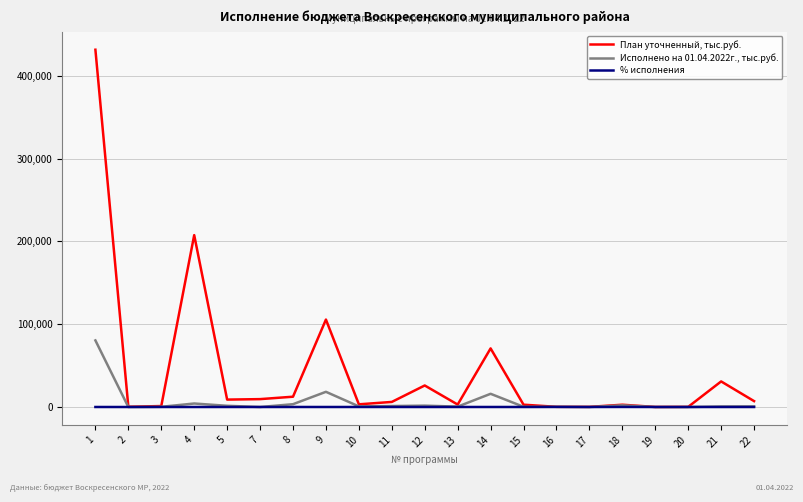

What is the difference between the maximum and minimum values in the % исполнения series?

93.0